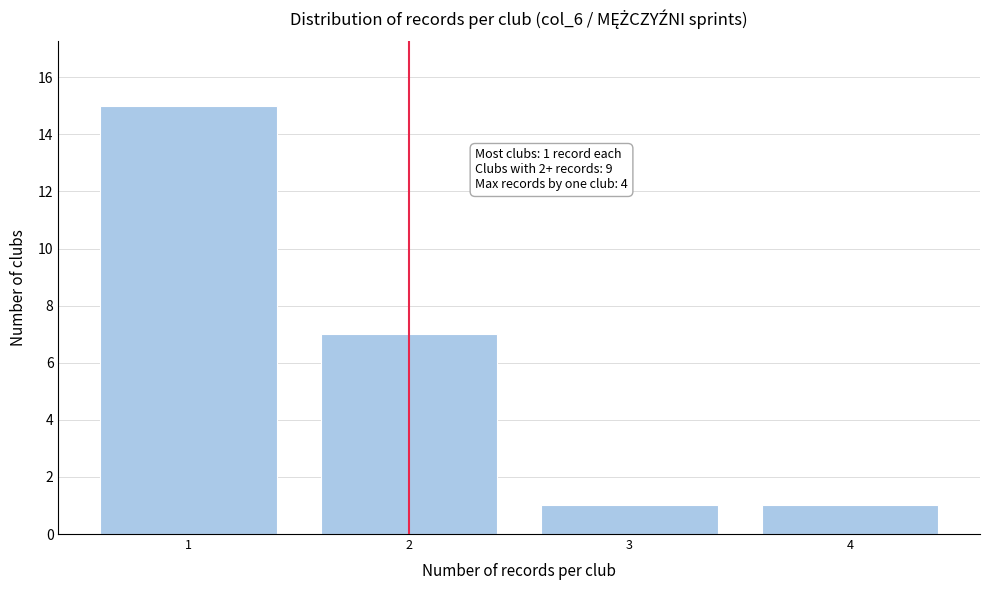

Reading right to left, transcribe all the data shown in this chart.

4=1	3=1	2=7	1=15